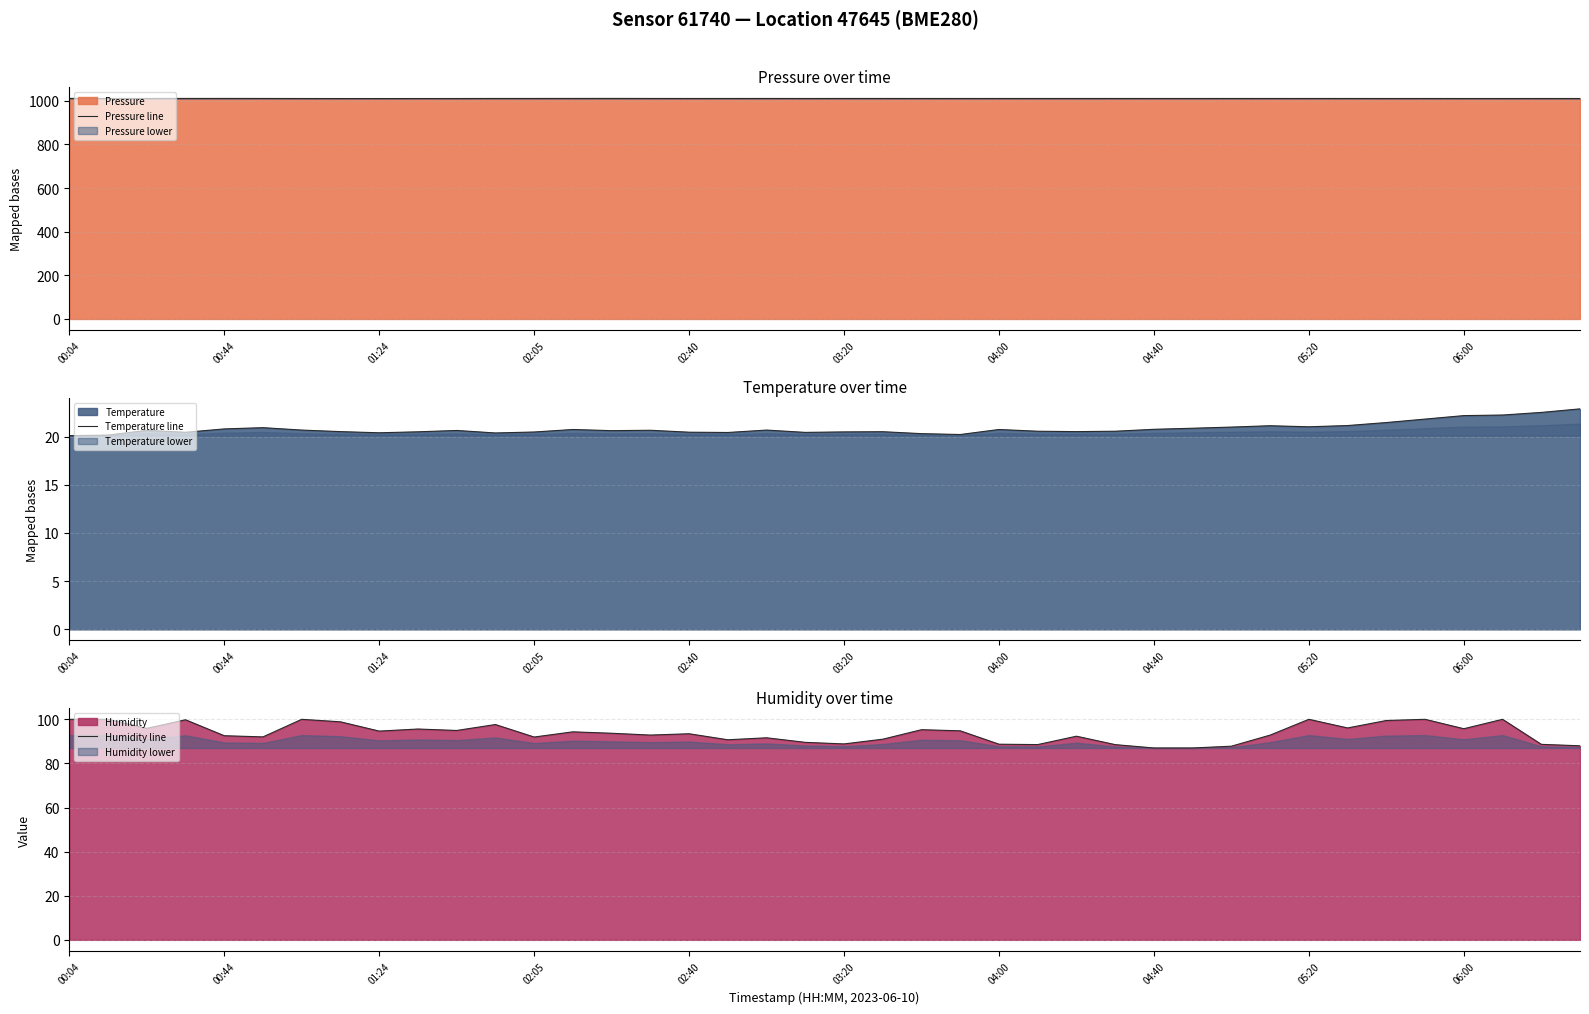

What is the approximate value of Humidity line at 10?

94.9